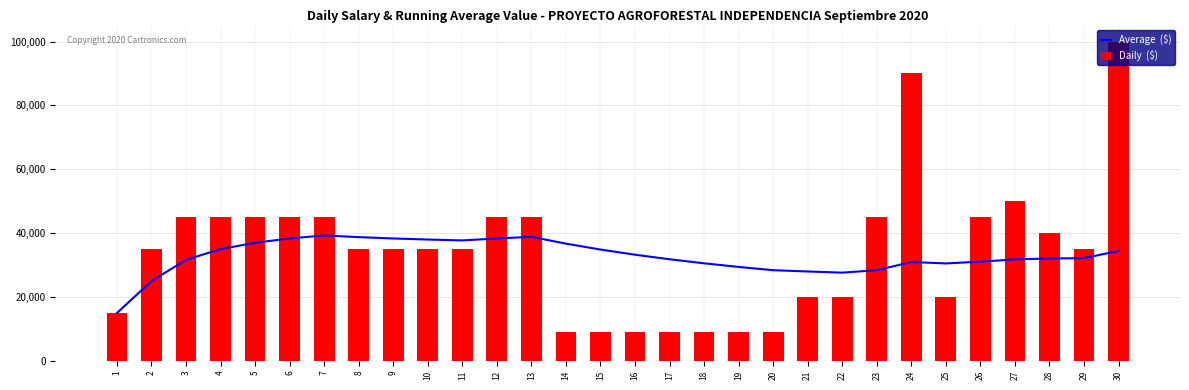

What is the minimum value shown in the chart?

9000.0